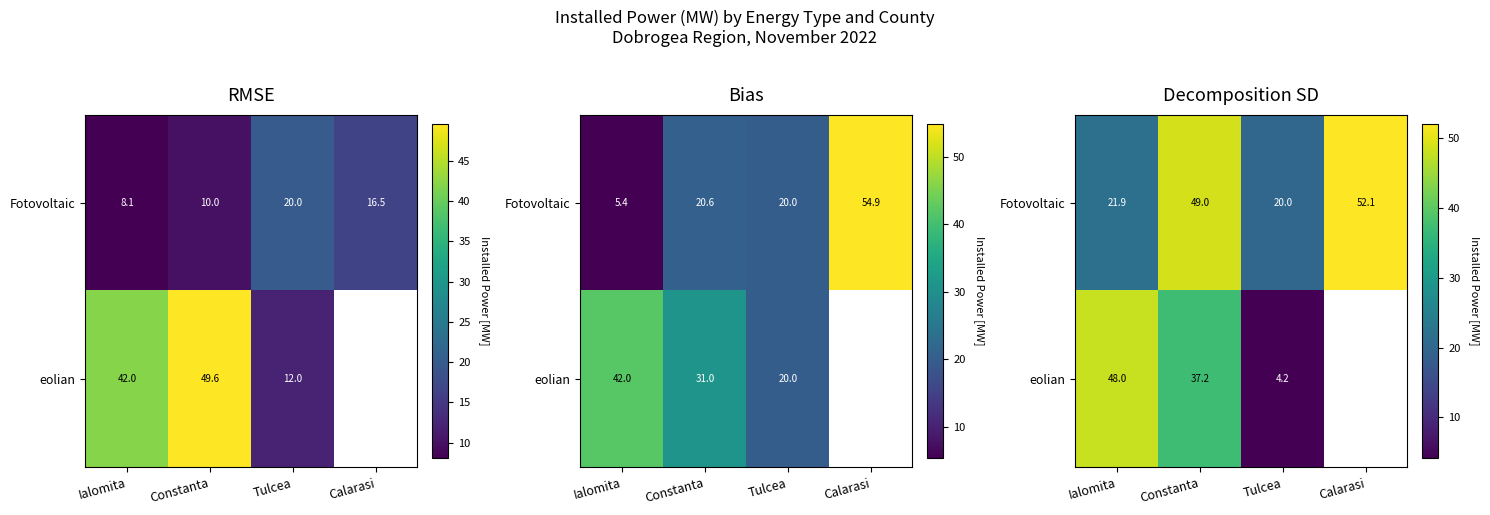

Count the number of categories in the chart.

4